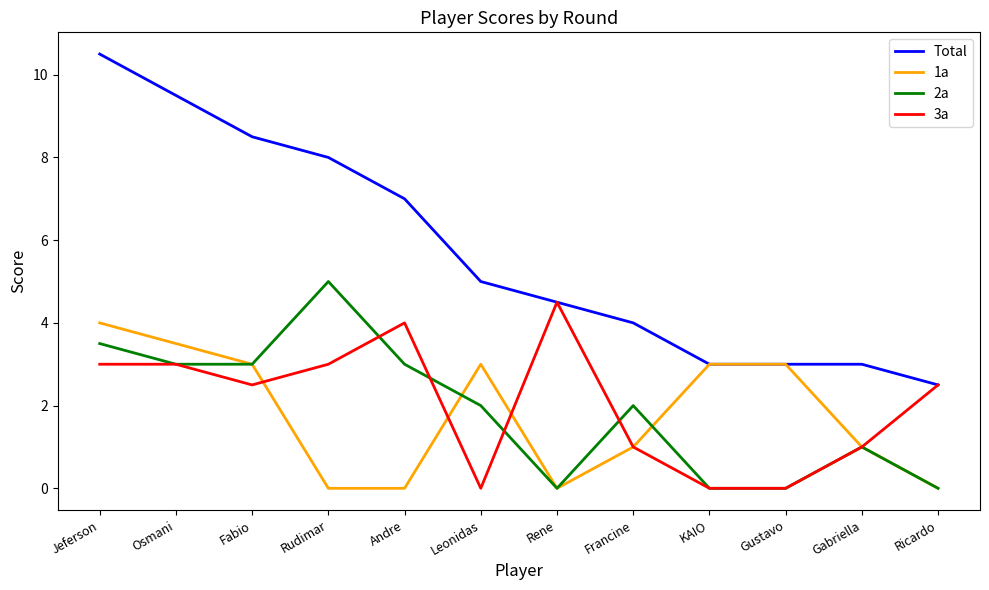

Rank the series by their maximum value, from highest to lowest.

Total, 2a, 3a, 1a